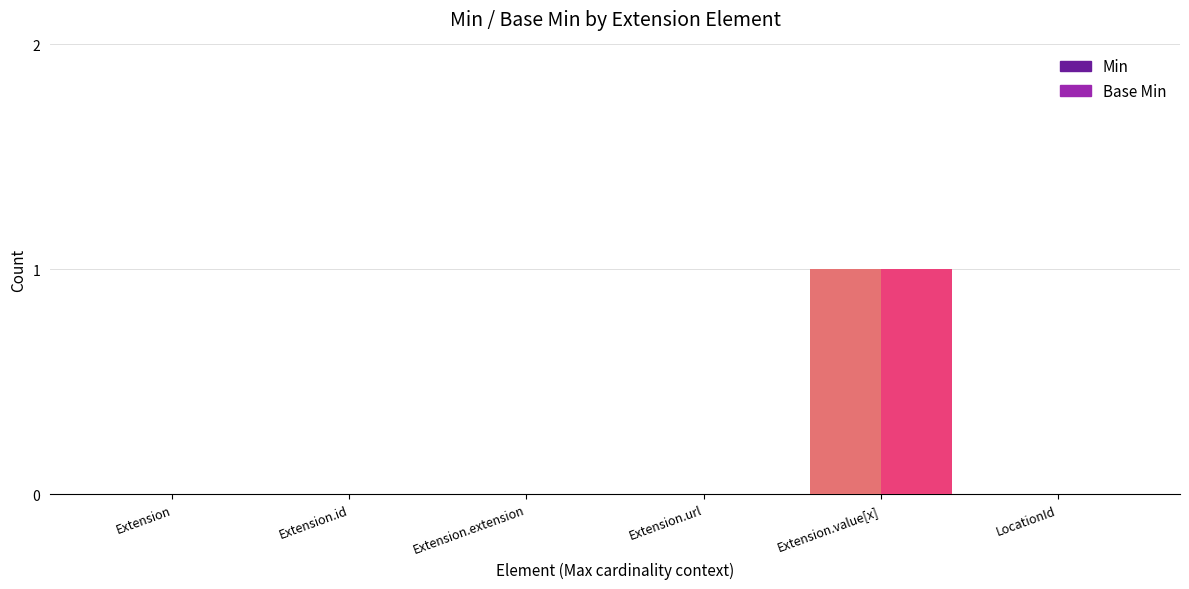

Reading left to right, transcribe all the data shown in this chart.

Min: Extension=0	Extension.id=0	Extension.extension=0	Extension.url=0	Extension.value[x]=1	LocationId=0
Base Min: Extension=0	Extension.id=0	Extension.extension=0	Extension.url=0	Extension.value[x]=1	LocationId=0